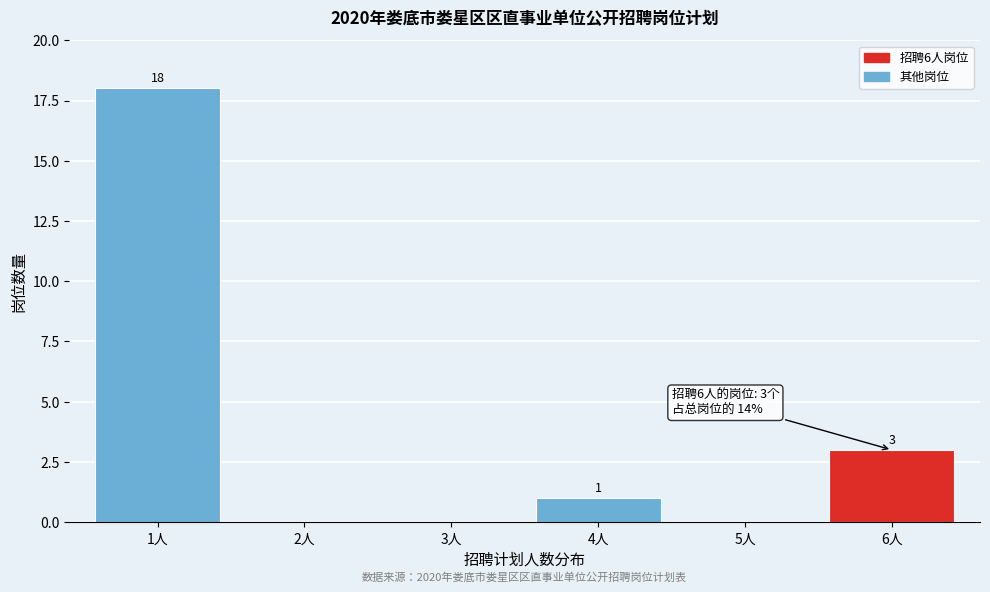

Reading left to right, list all the values displayed in this chart.

1人=18	2人=0	3人=0	4人=1	5人=0	6人=3